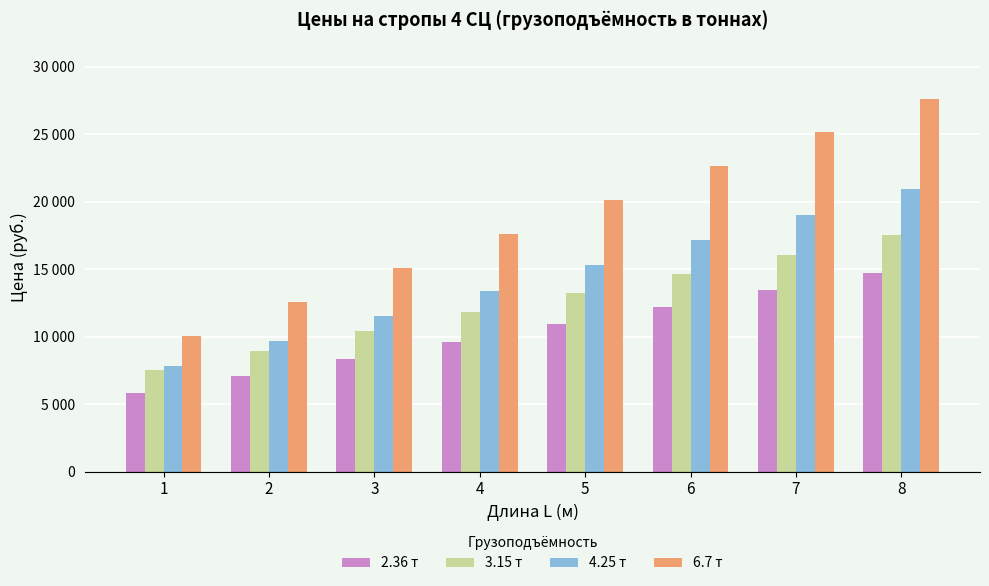

What is the spread (max minus min) of values at 6?

10447